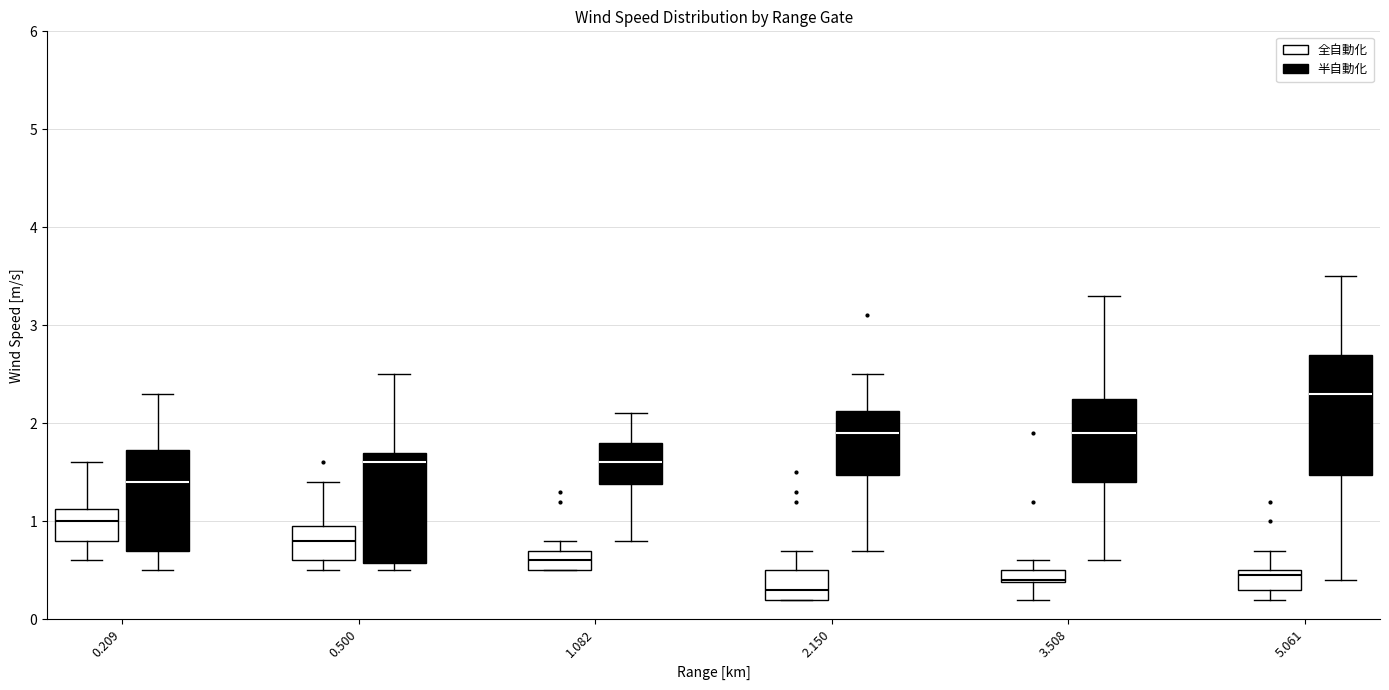

Where does the upper whisker of the box for 3.508 (半自動化) end on the y-axis? The values are not printed on the chart, so give them approximately, as read against the axis.

3.3